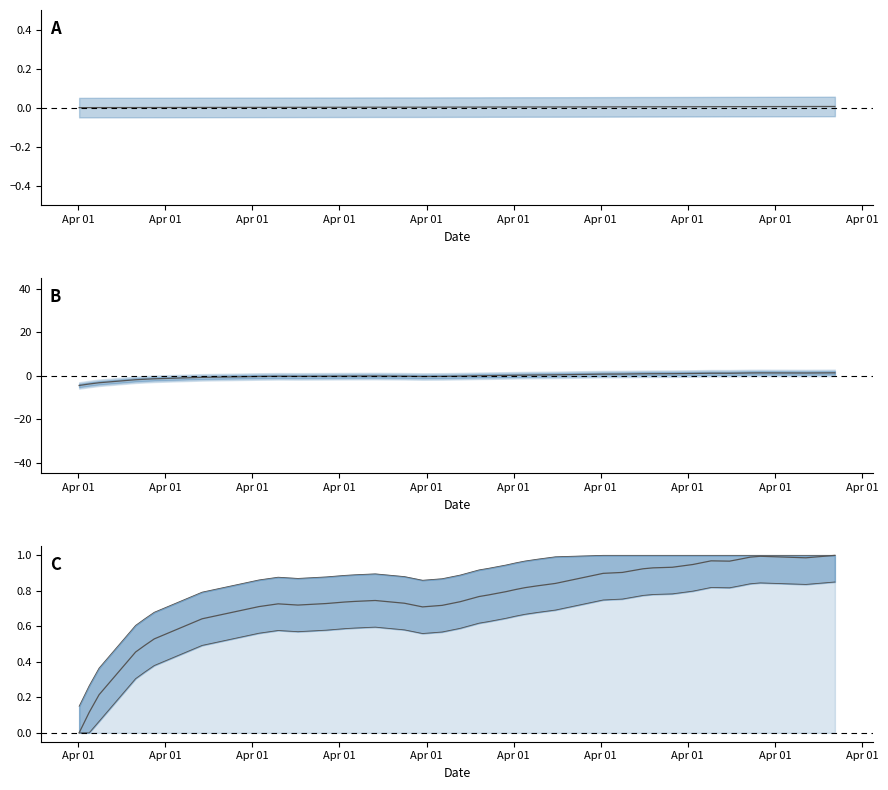

The value of temperature deviation at Apr 01 is -2.2. True or false?

False